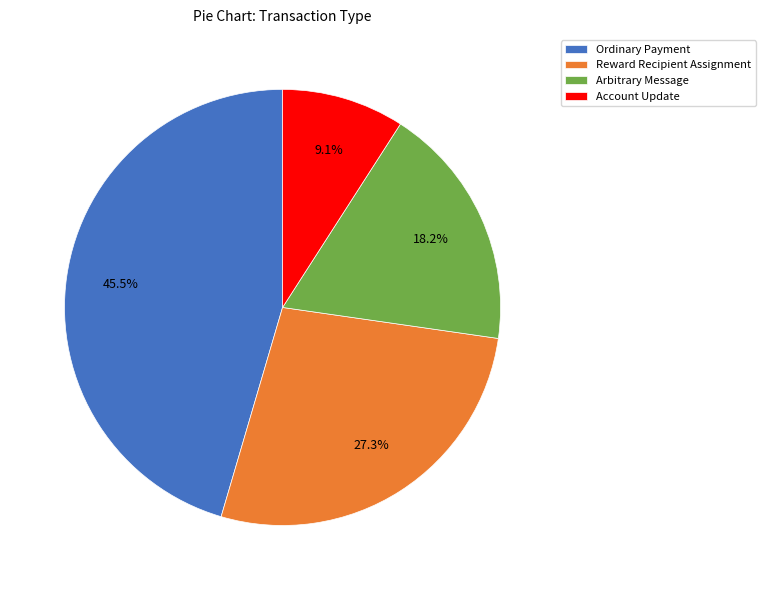

What is the largest slice in the pie chart?

Ordinary Payment